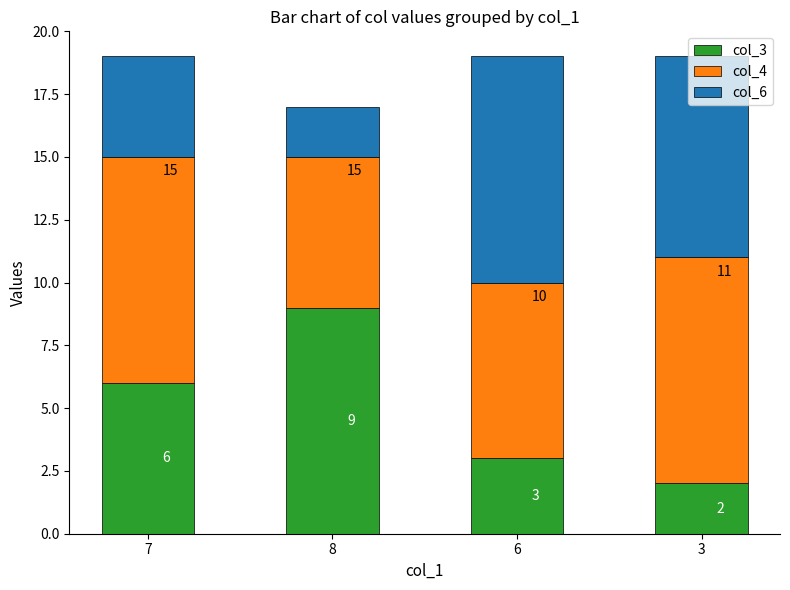

What is the sum of all col_3 values?

20